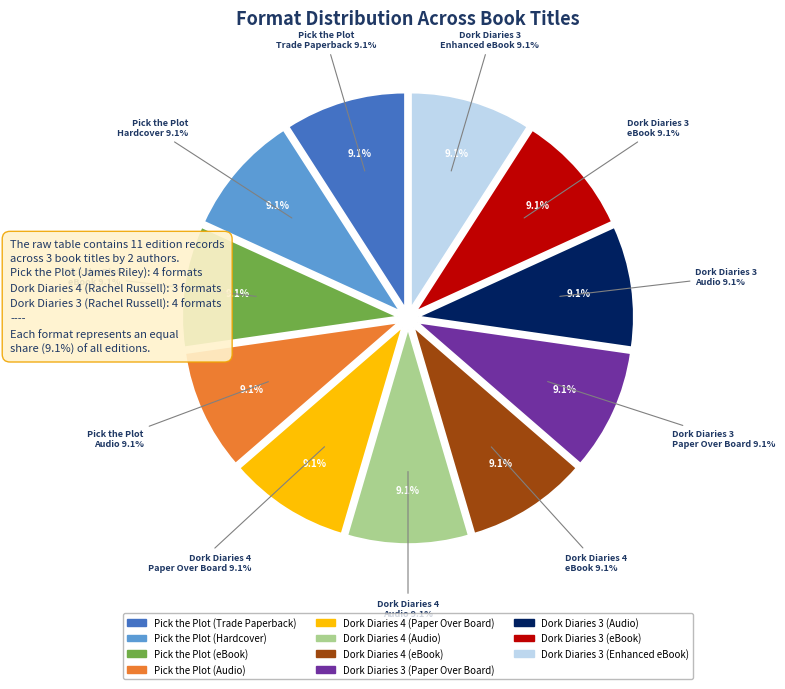

What is the largest slice in the pie chart?

Pick the Plot (Trade Paperback)